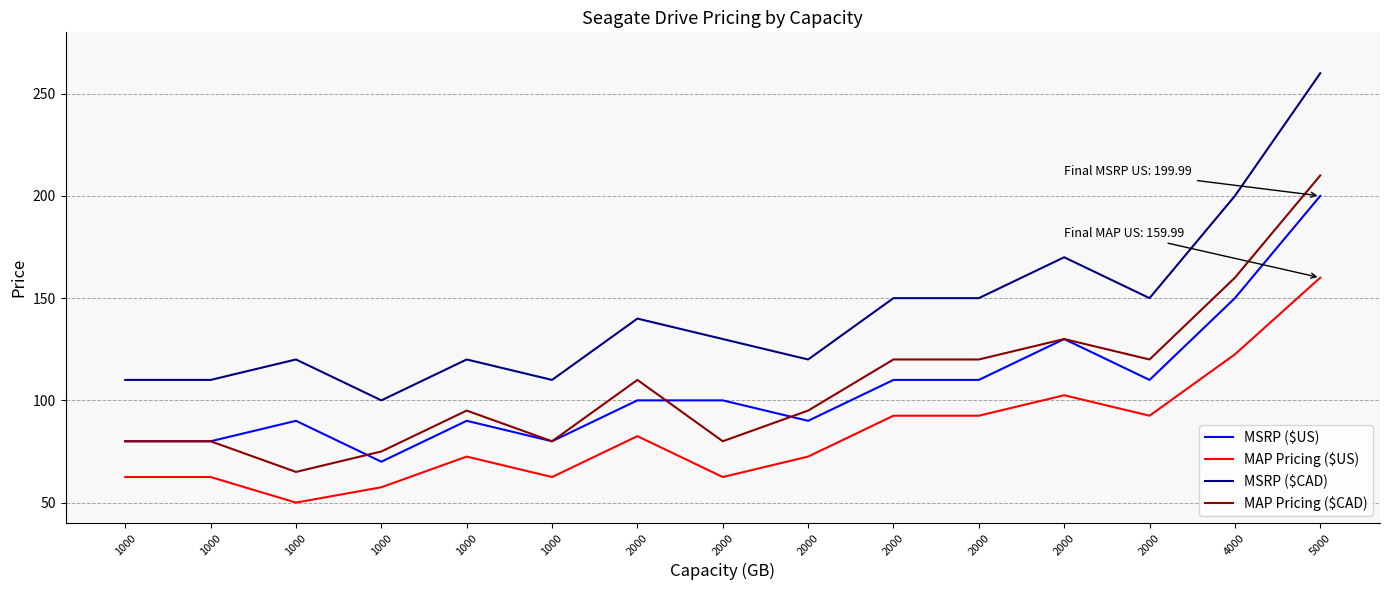

What is the lowest value of the MAP Pricing ($US) series?

50.0